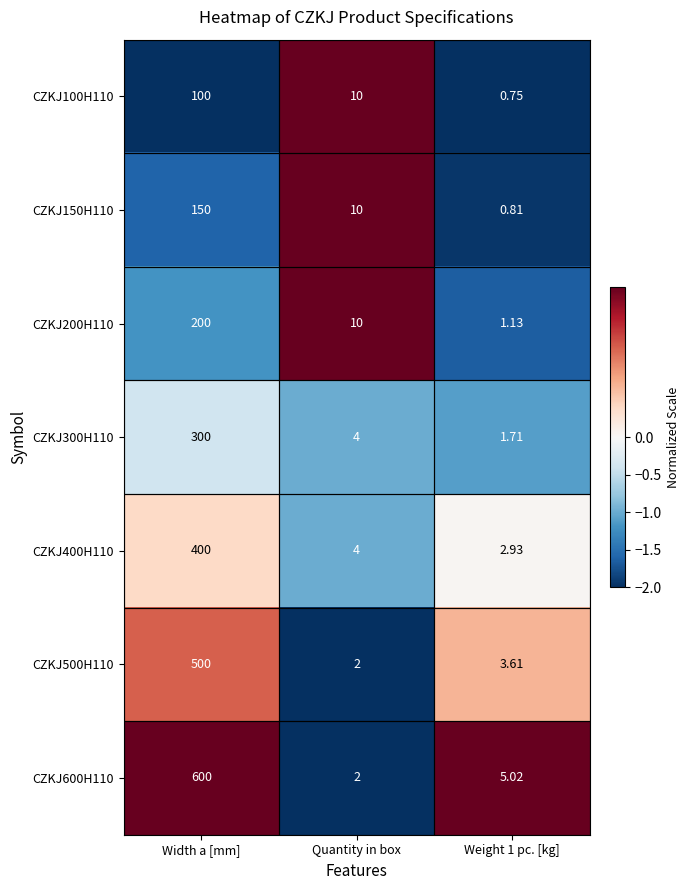

Which label corresponds to the largest value in the chart?

Width a [mm]